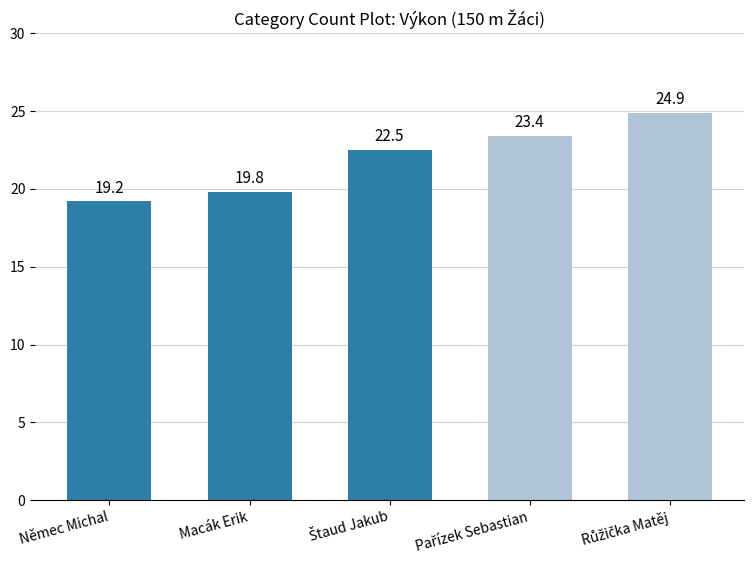

What is the value of the 5th bar from the left?

24.9